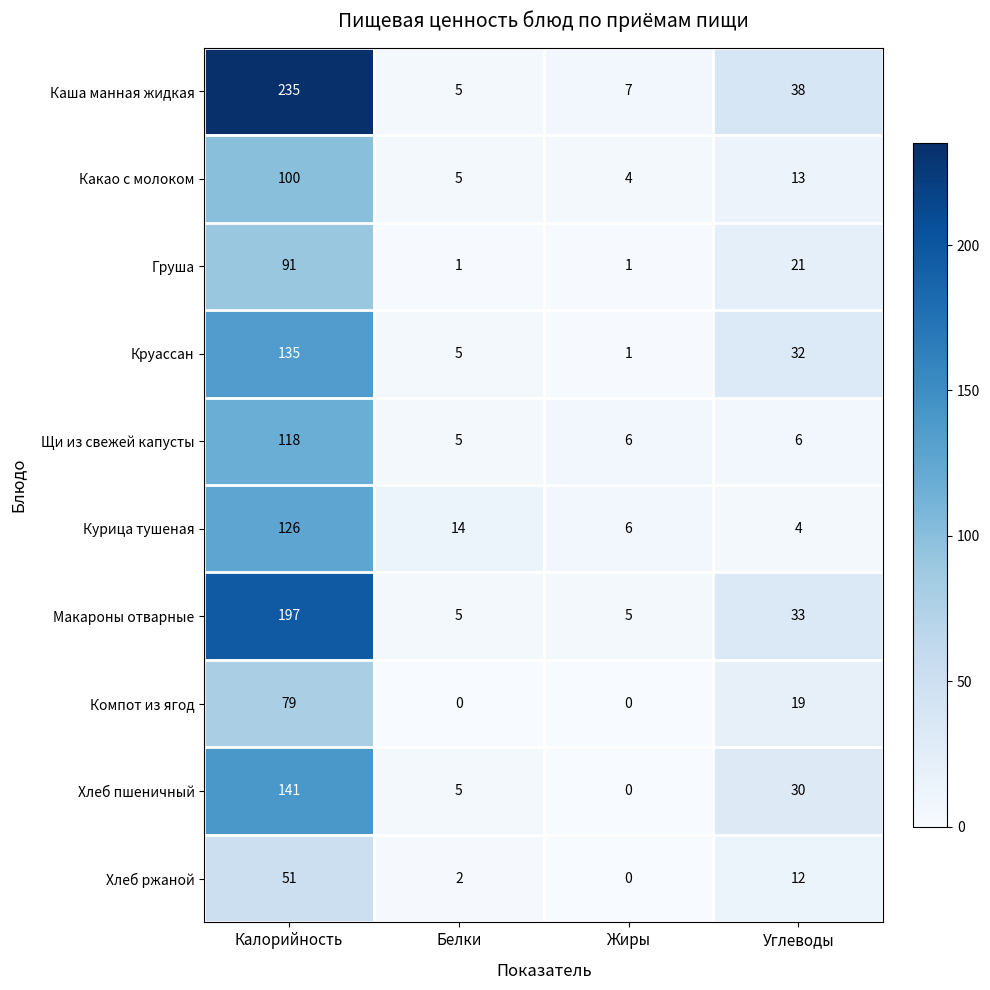

What is the average value of the Круассан series?

43